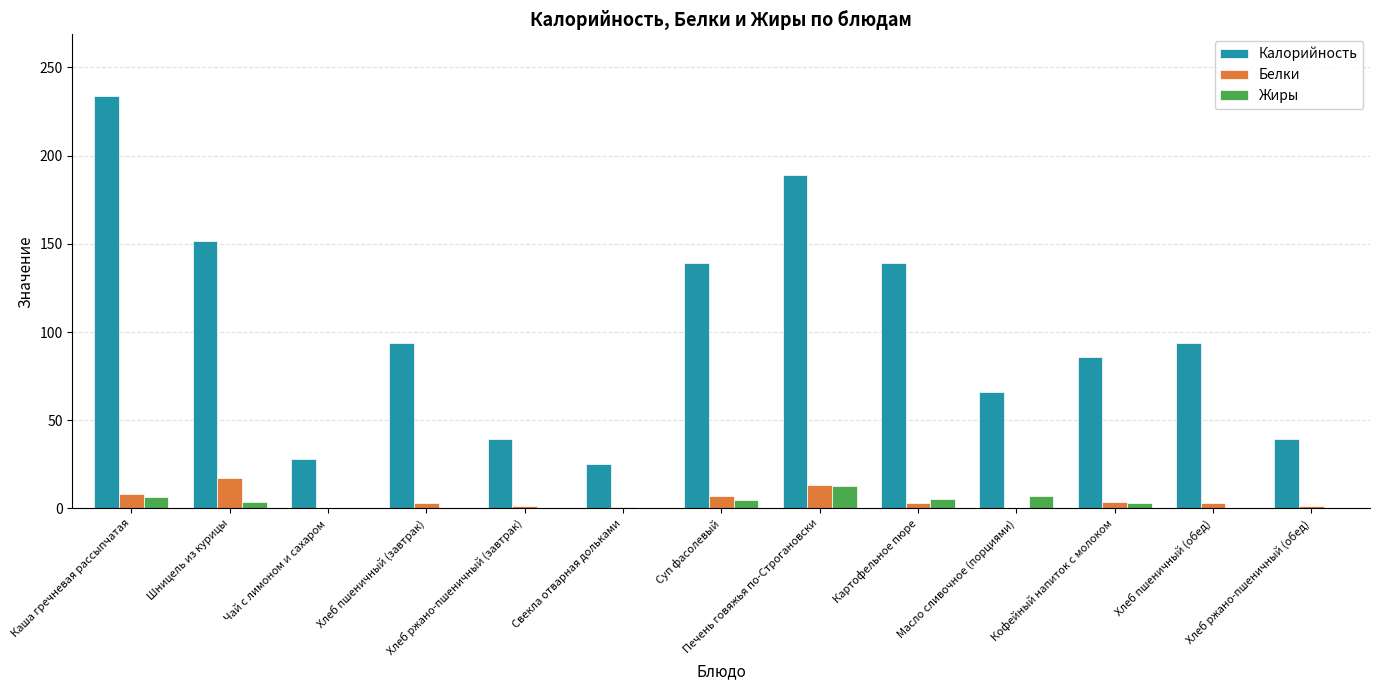

Which series has the largest total across all categories?

Калорийность